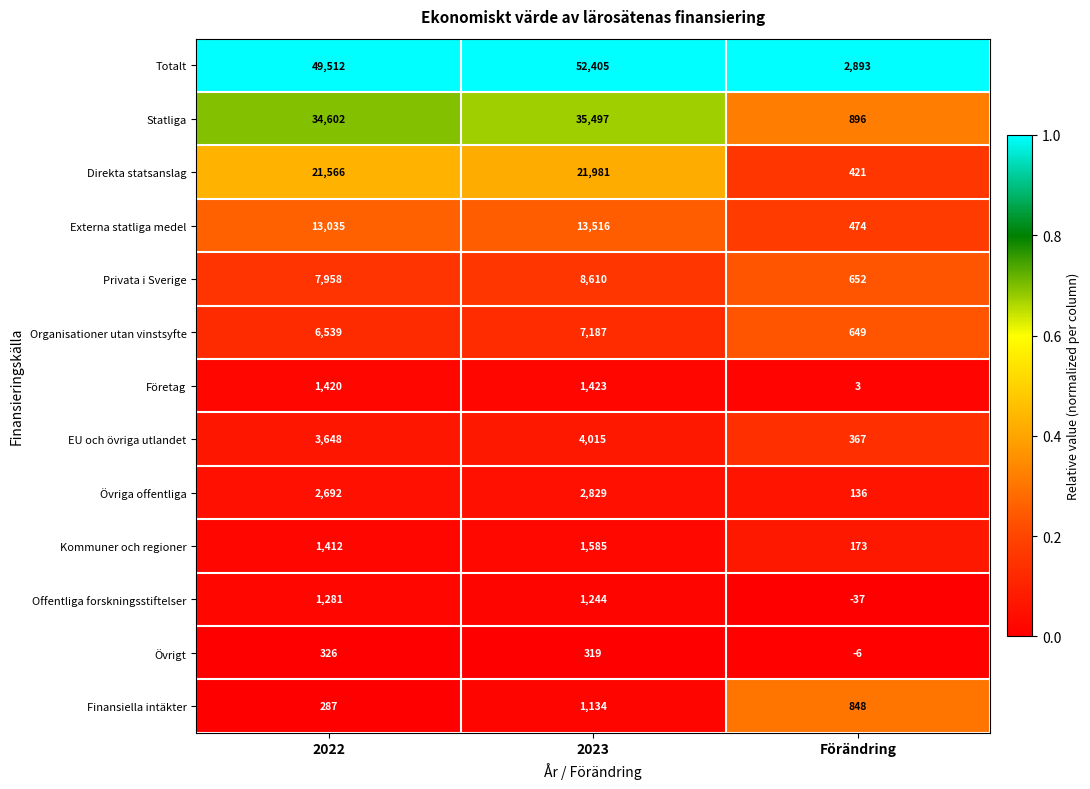

Which label corresponds to the largest value in the chart?

2023